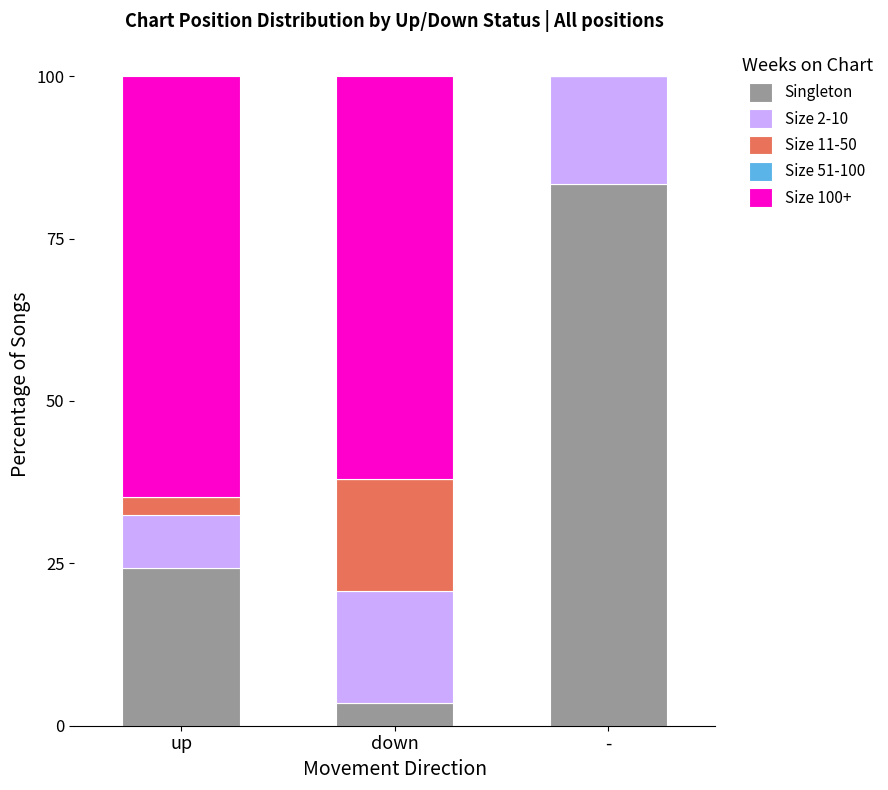

Are the bars grouped side by side (vs. stacked)?

No